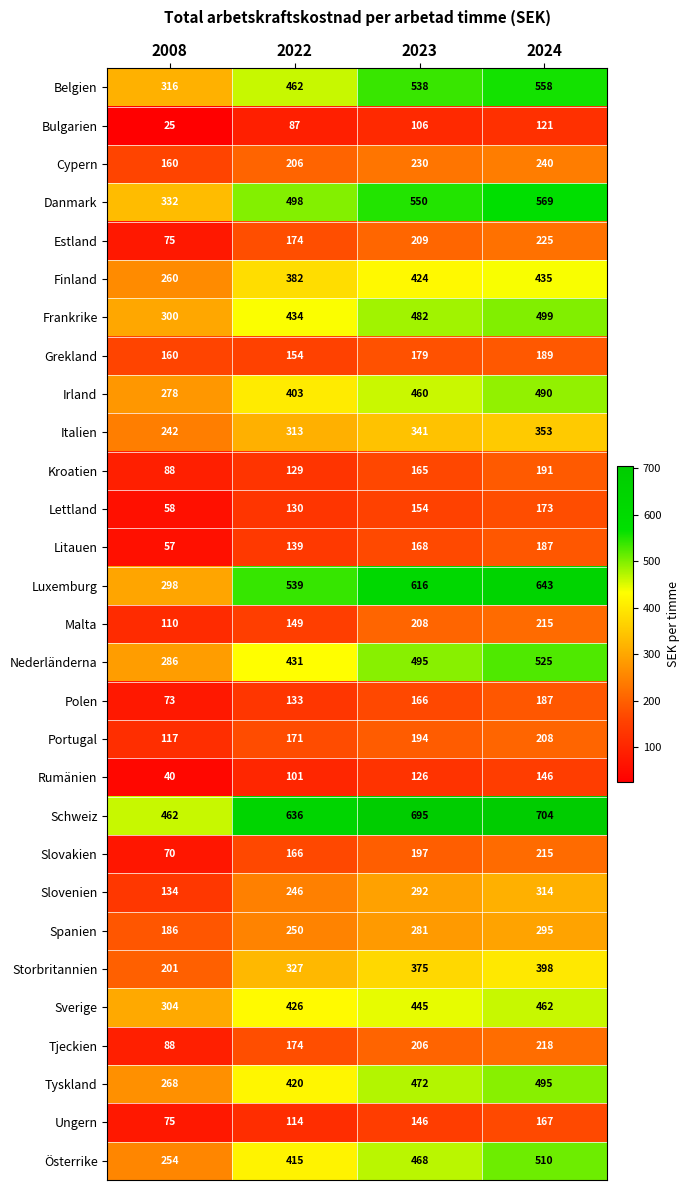

At which label is Estland closest to 150?

2022